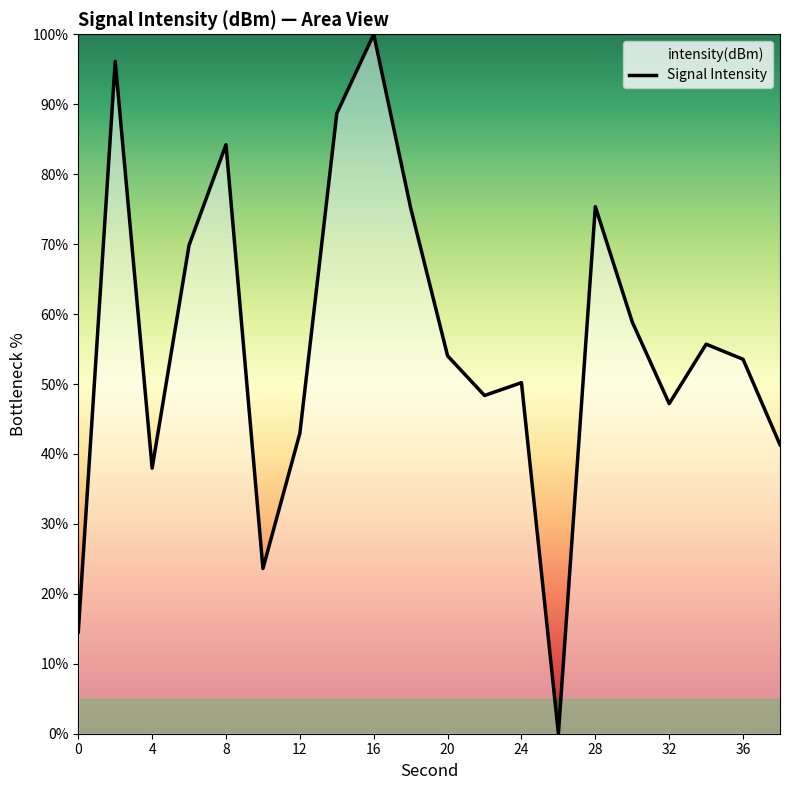

What is the difference between the values at 11 and 16?

1.2